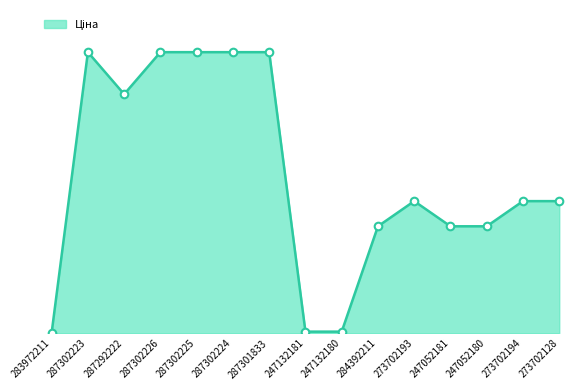

What is the change in value from 287302223 to 284392211?

-12367.6